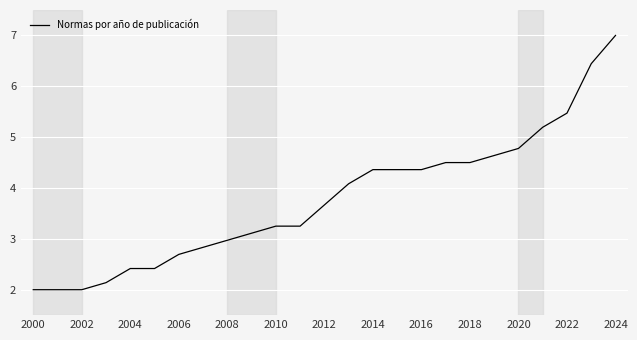

What is the difference between the maximum and minimum values?

5.0